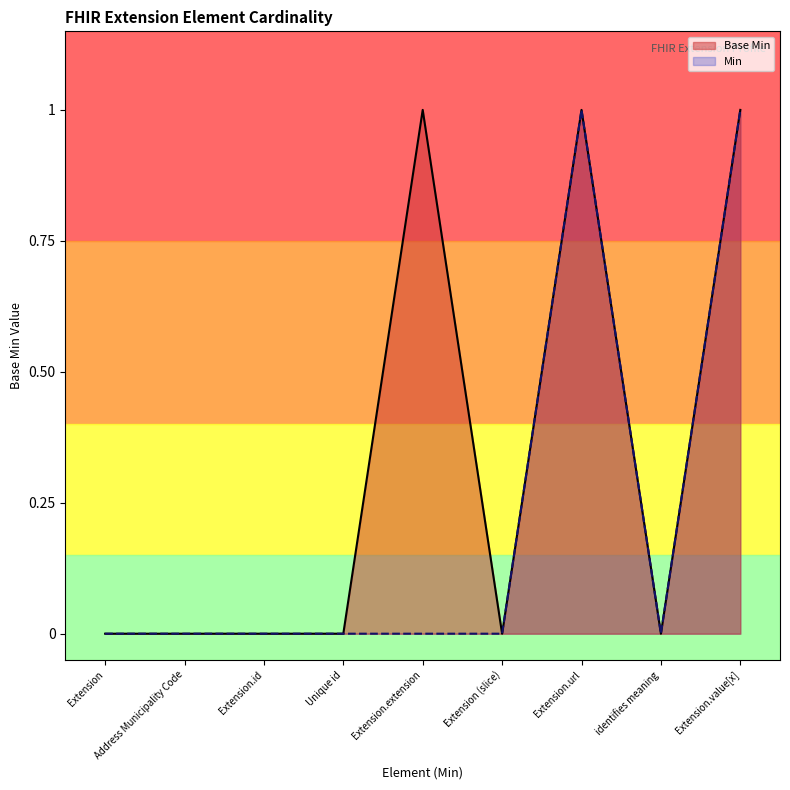

Is it true that Min equals 1 at Extension.url?

True